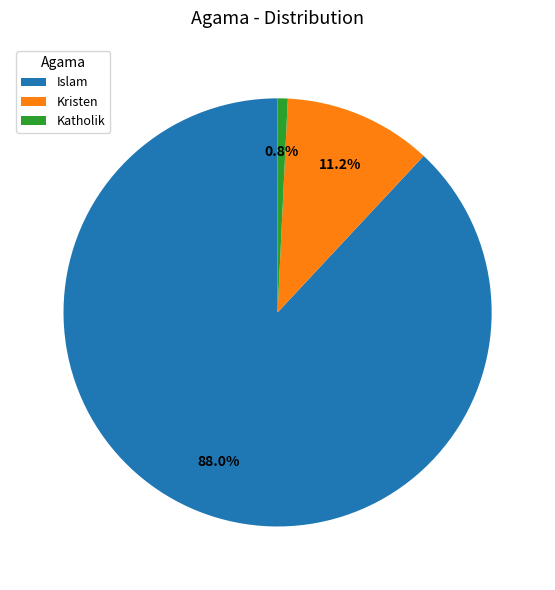

How many segments does this pie chart have?

3